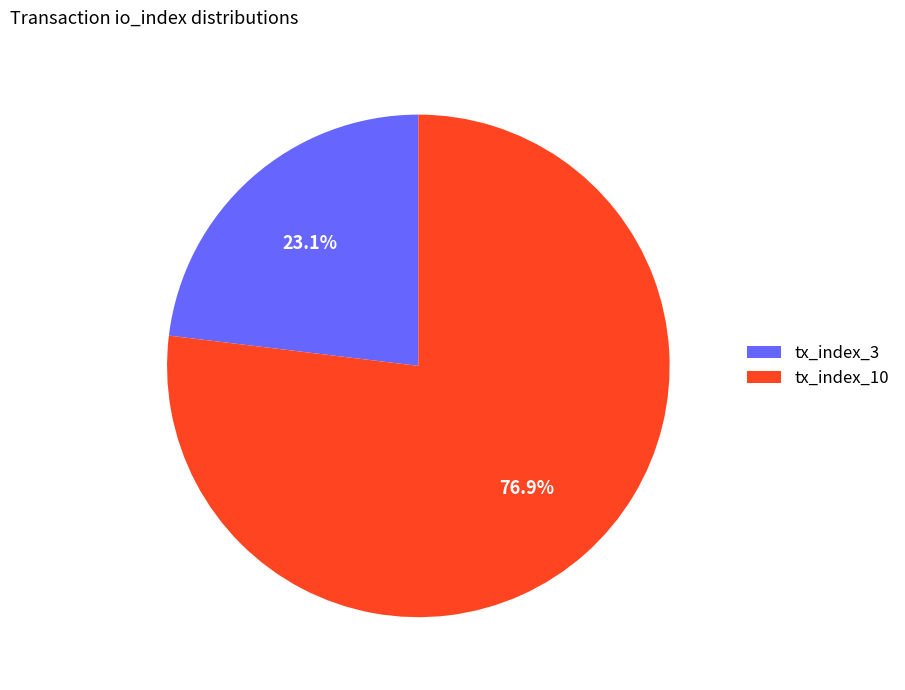

What is the total percentage of tx_index_3 and tx_index_10?

100.0%